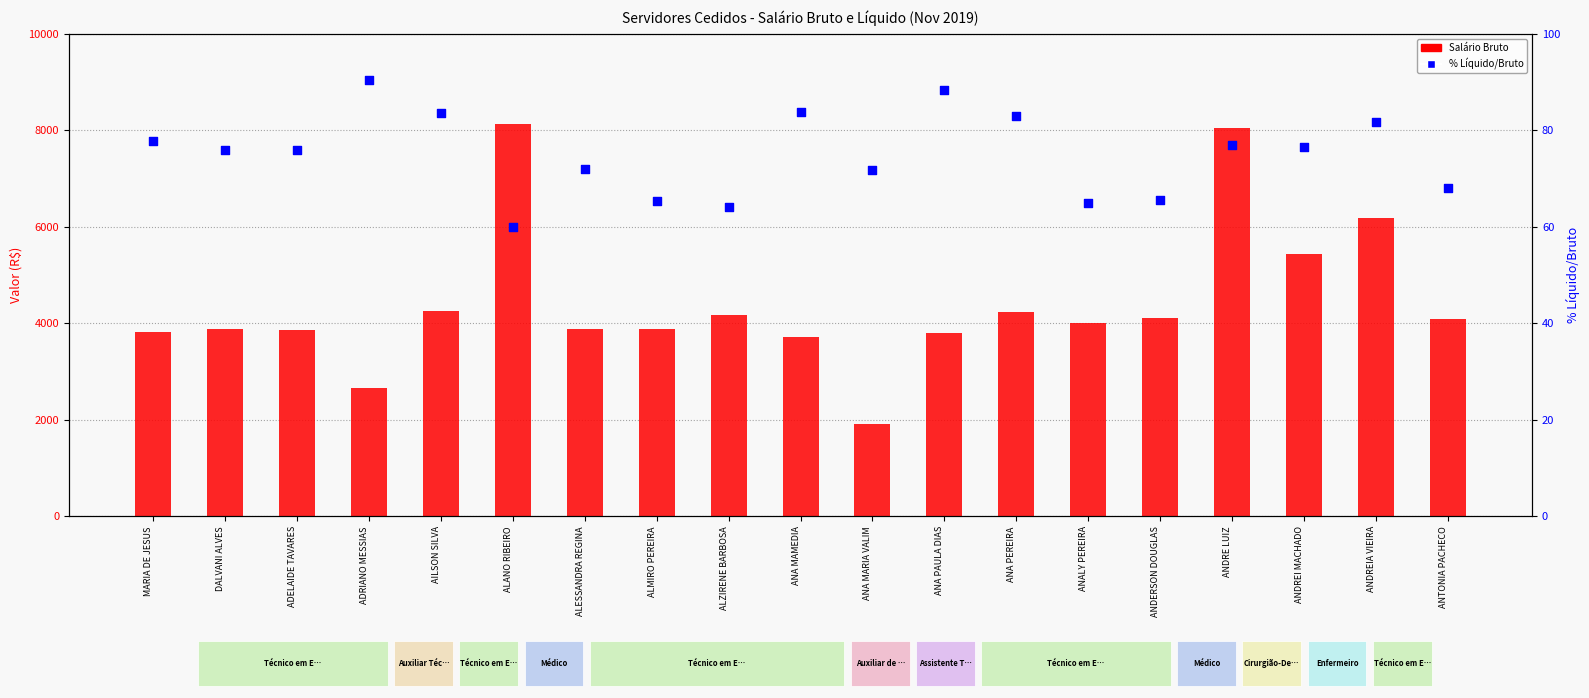

Which series contains the lowest Y value?

% Líquido/Bruto